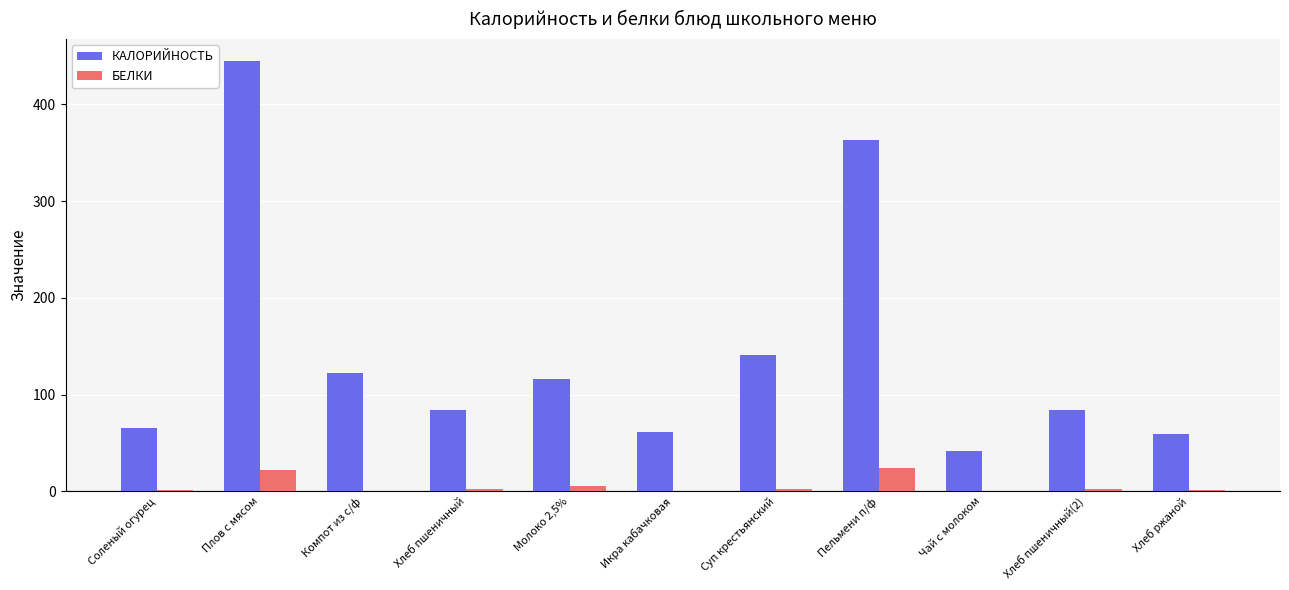

The КАЛОРИЙНОСТЬ series shows 495.8 at Пельмени п/ф. True or false?

False